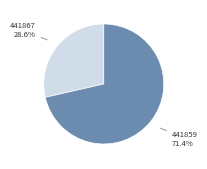

Does any single category account for the majority?

Yes